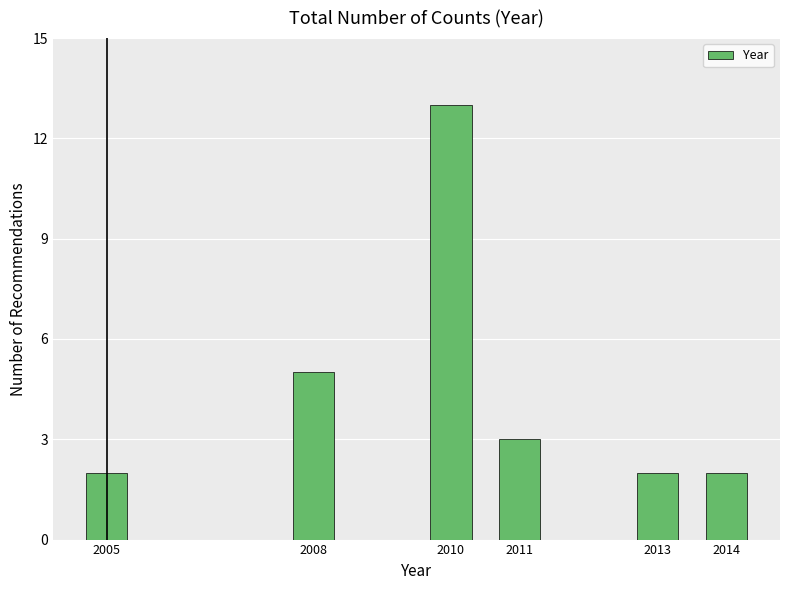

Reading left to right, what are all the values shown in this chart?

2	5	13	3	2	2